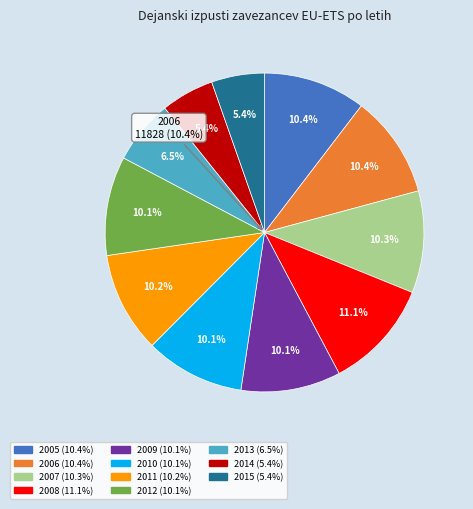

Count the number of slices in the pie.

11